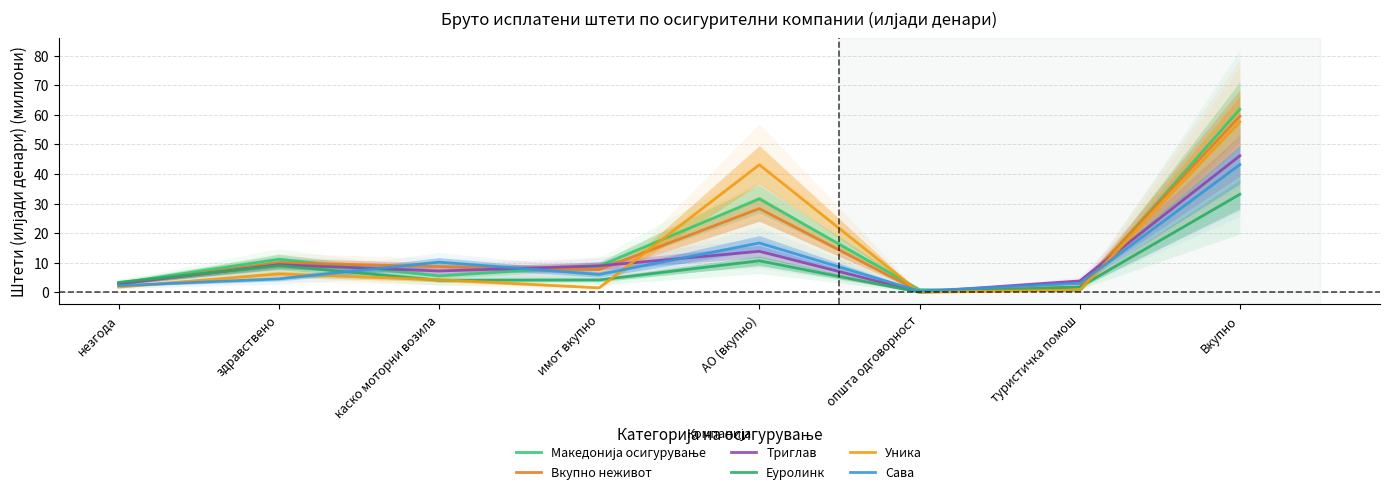

How many data points in Македонија осигурување are above 8?

4